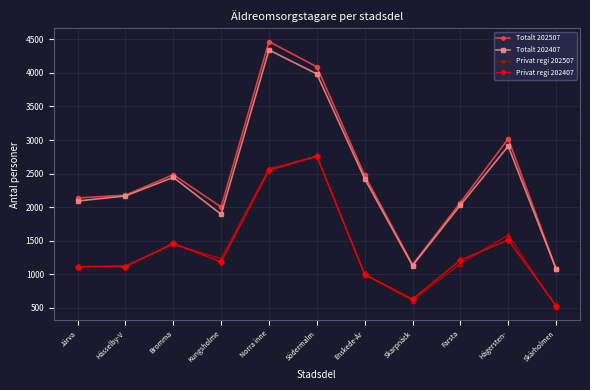

At which category does Totalt 202507 reach its first local peak?

Bromma